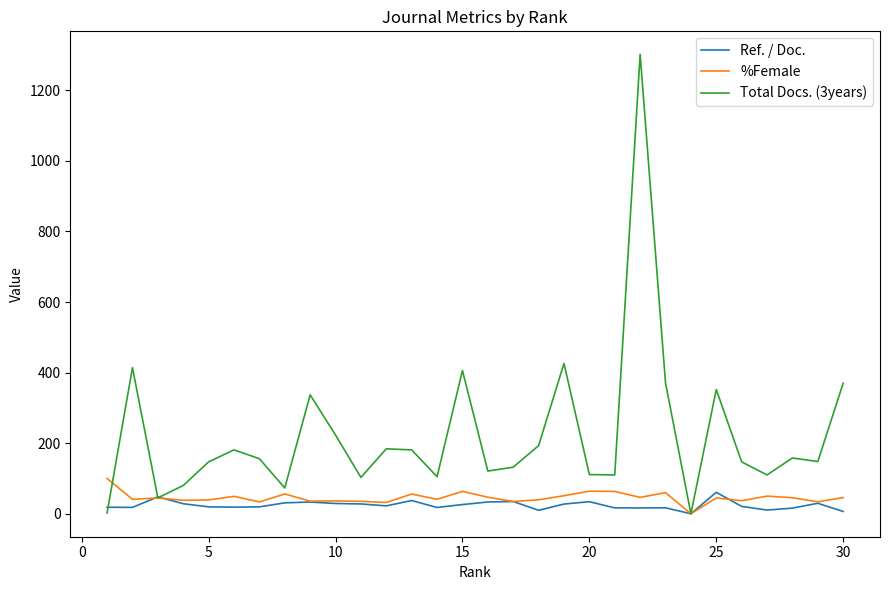

Which series has the largest range (max minus min)?

Total Docs. (3years)